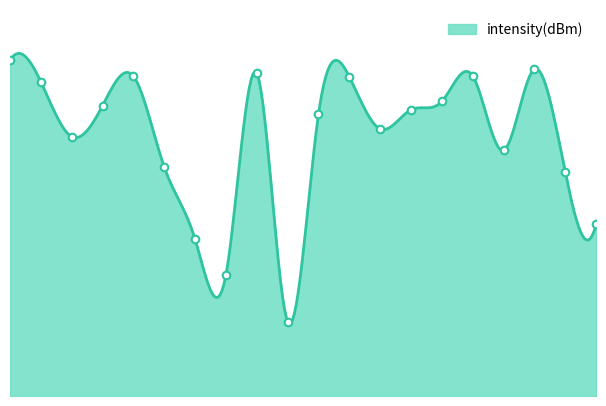

Approximately how many times larger is the value at 30 compared to 38?

1.9